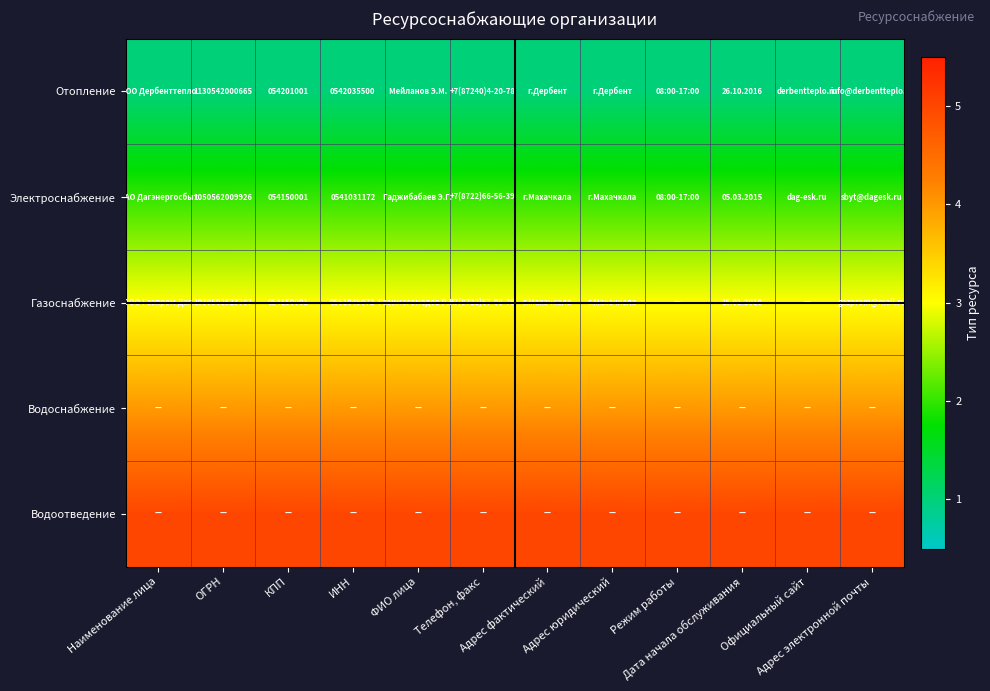

What is the difference between the highest and lowest values at Адрес юридический?

4